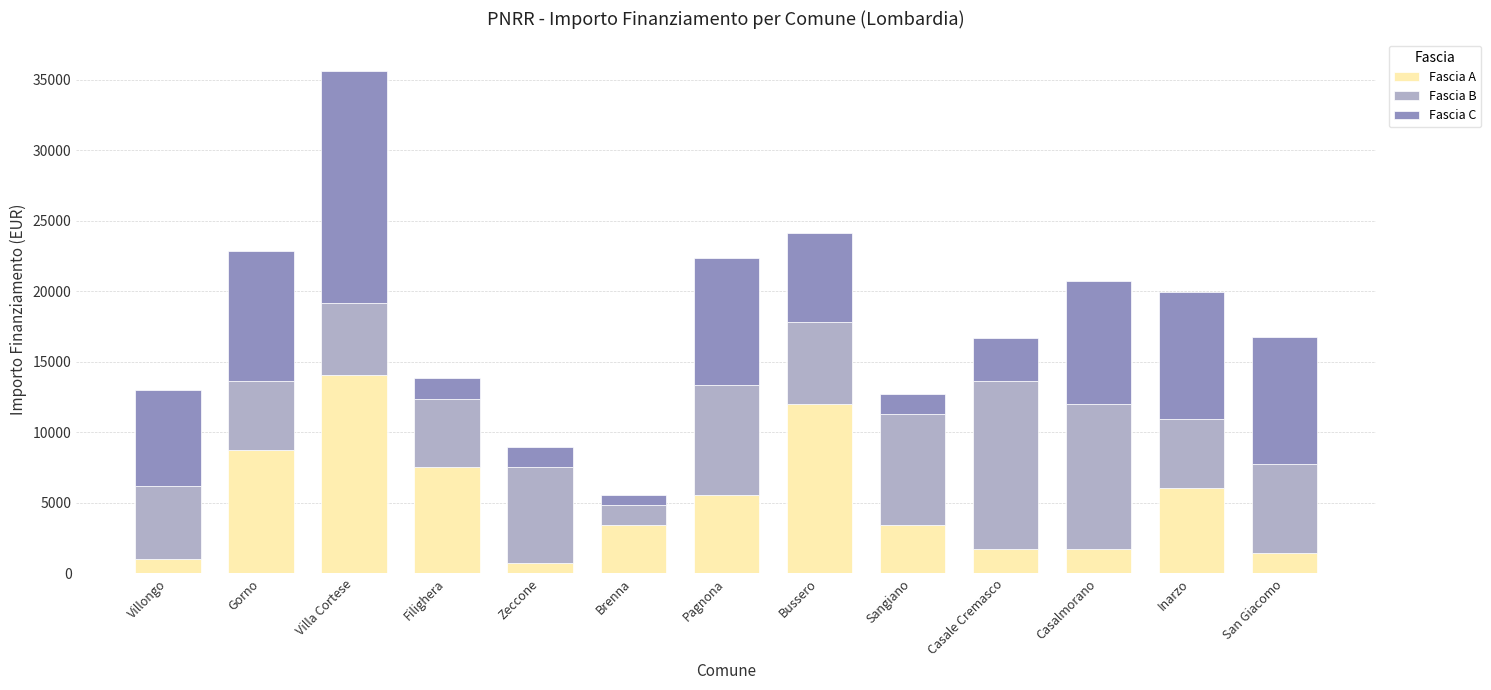

At which category is the sum across all series the highest?

Villa Cortese